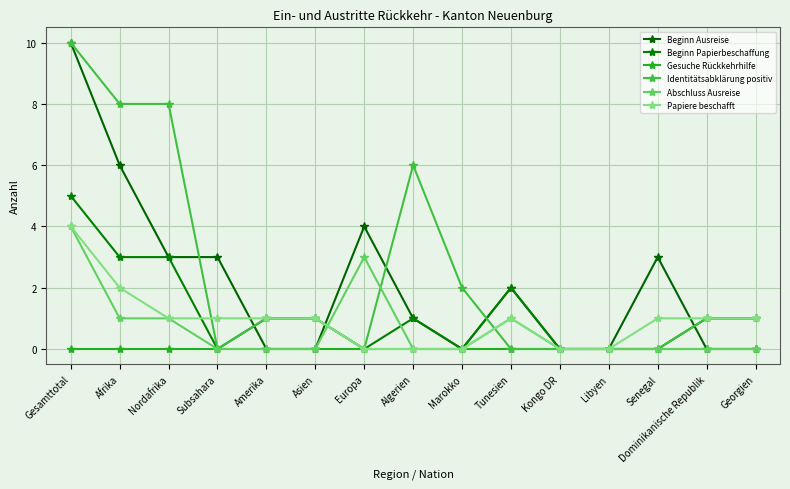

How many lines are shown in the chart?

6